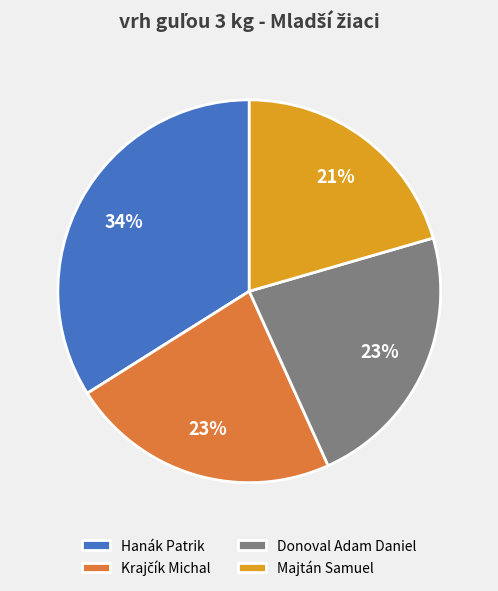

Is the sum of Hanák Patrik and Majtán Samuel greater than half?

Yes